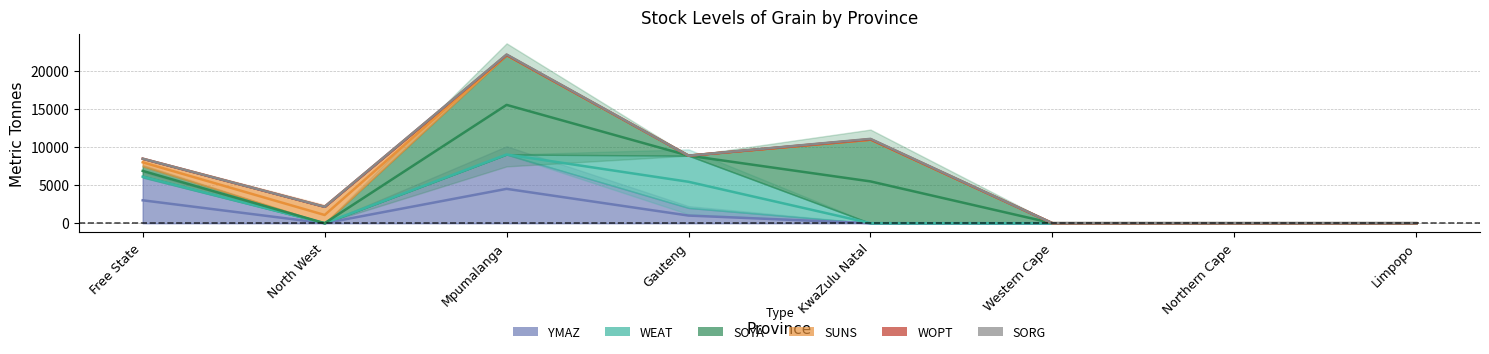

How many values in the WOPT series exceed 8450?

3